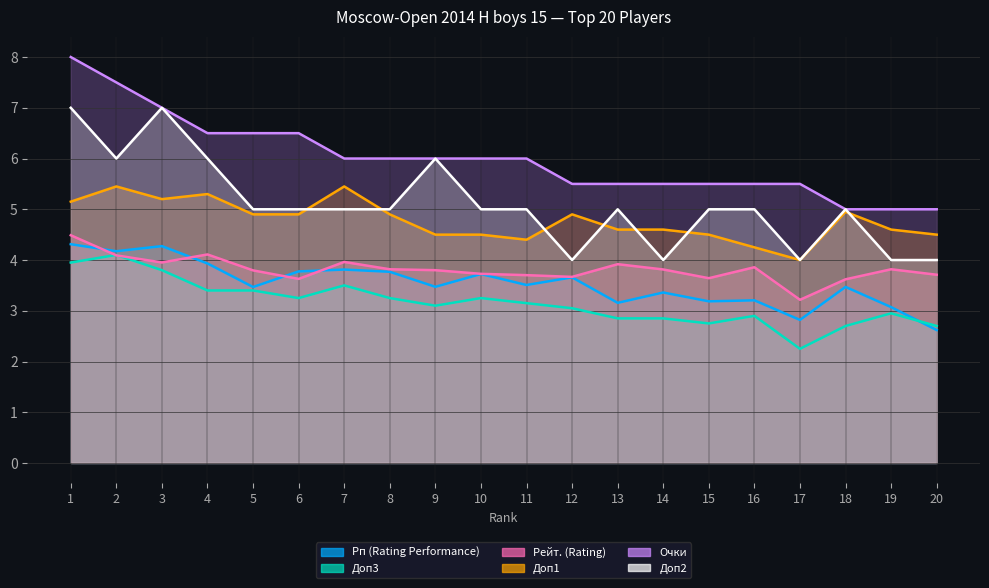

At which category does Доп3 reach its first local peak?

2